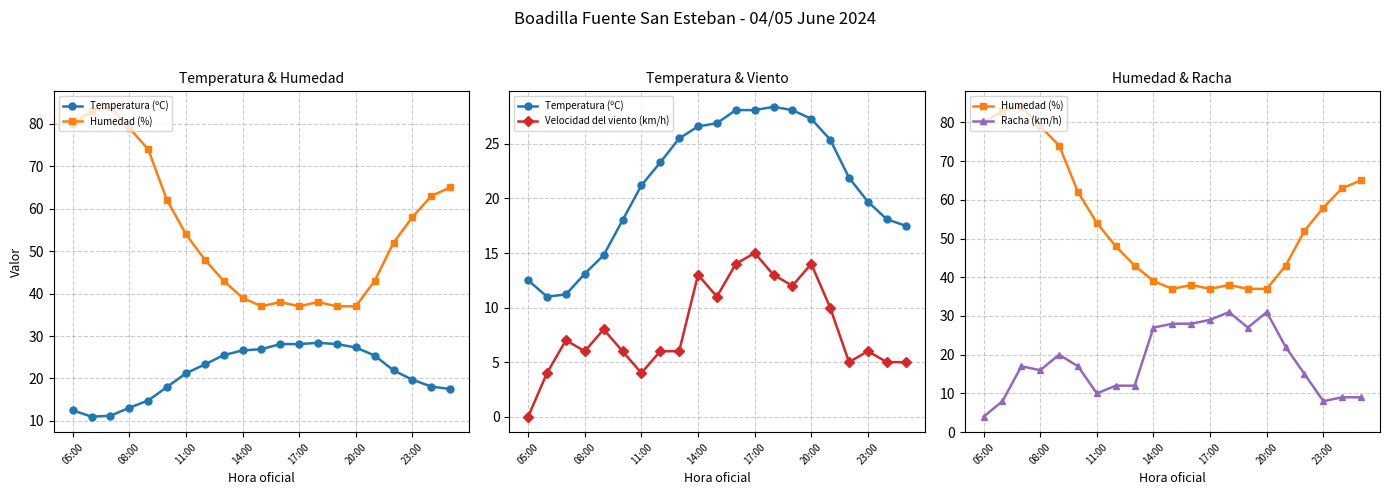

How many data points in Racha (km/h) are above 17?

9